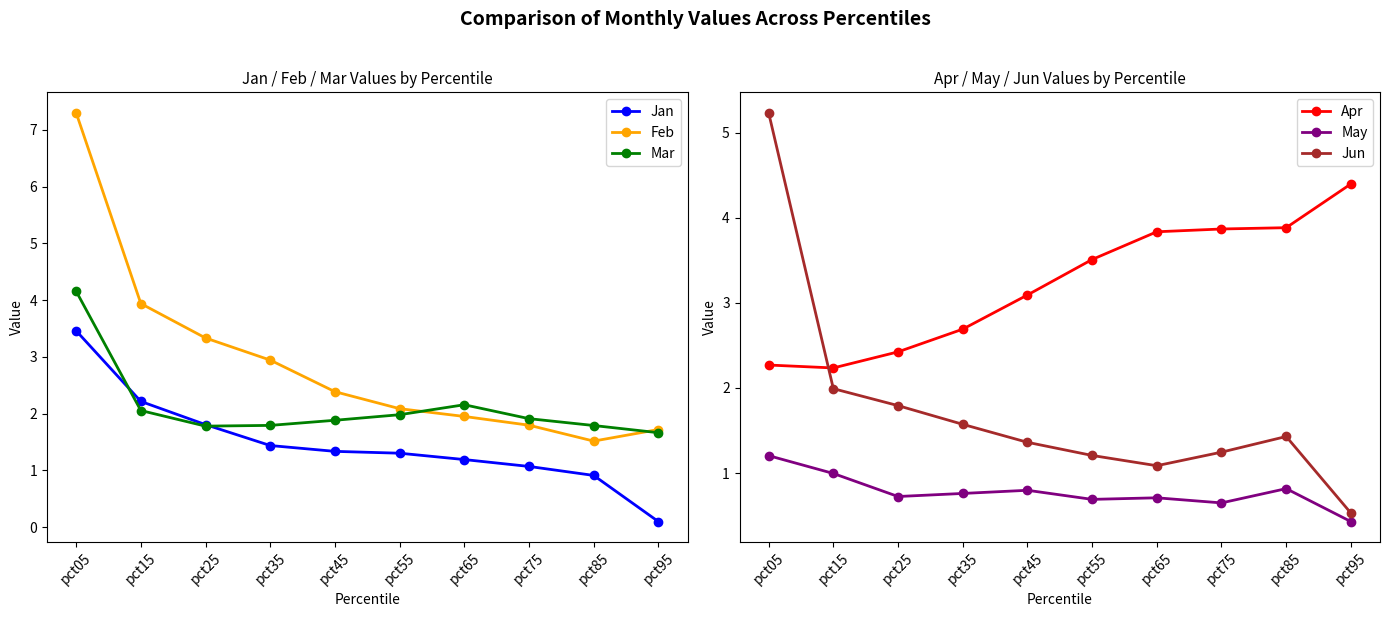

Rank the categories by Mar value from highest to lowest.

pct05, pct65, pct15, pct55, pct75, pct45, pct35, pct85, pct25, pct95